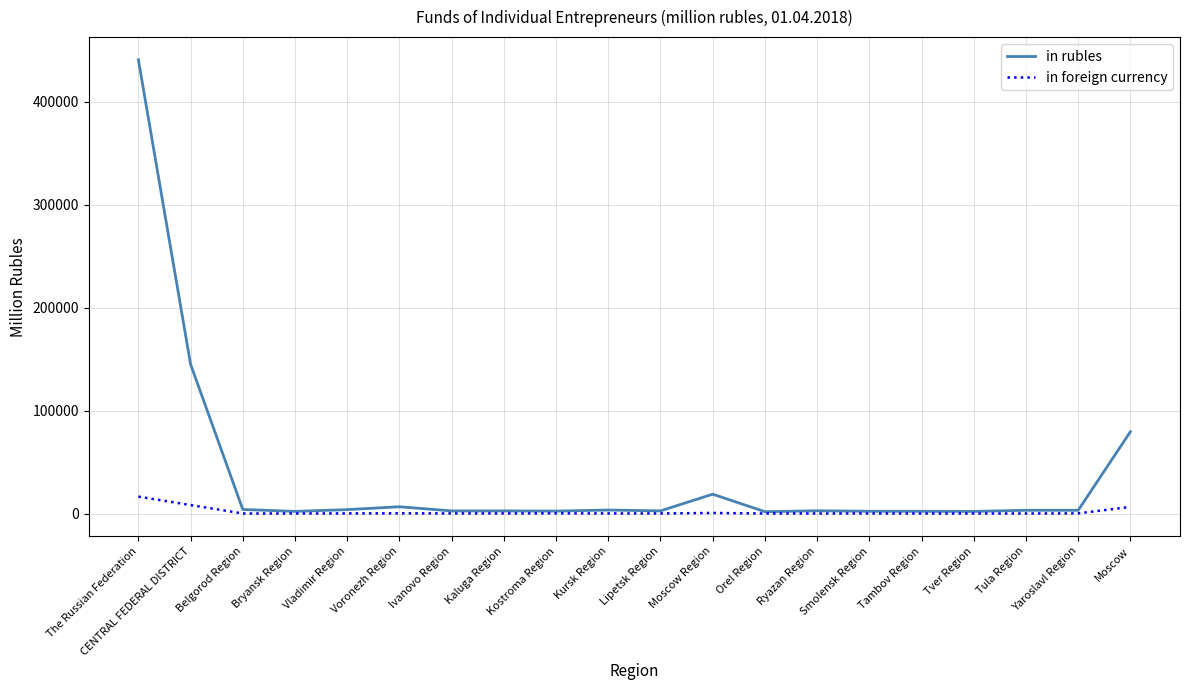

The value of in foreign currency at Moscow Region is 529. True or false?

True